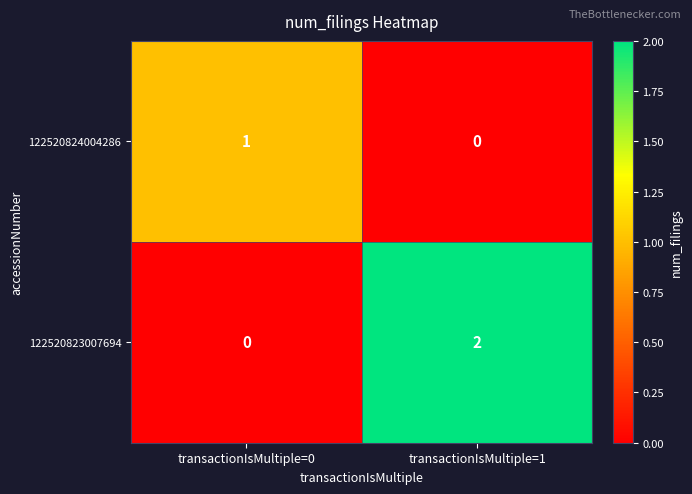

Where is 122520823007694 nearest to the value 1?

transactionIsMultiple=0